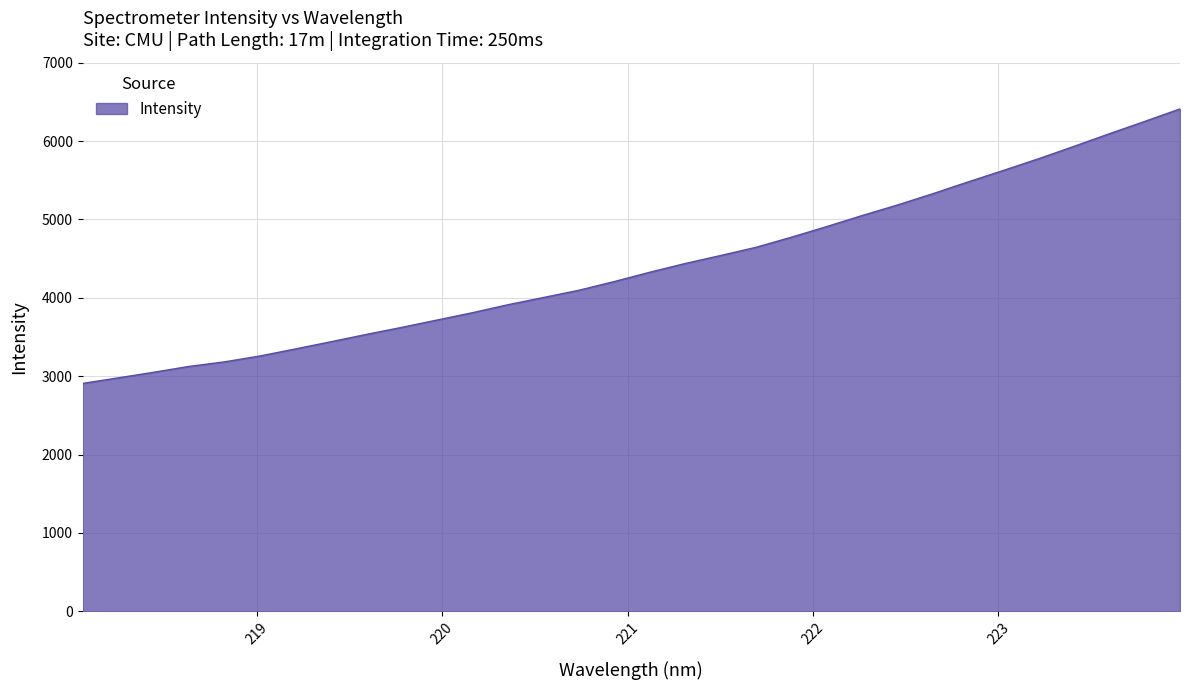

What is the minimum value shown in the chart?

2908.0